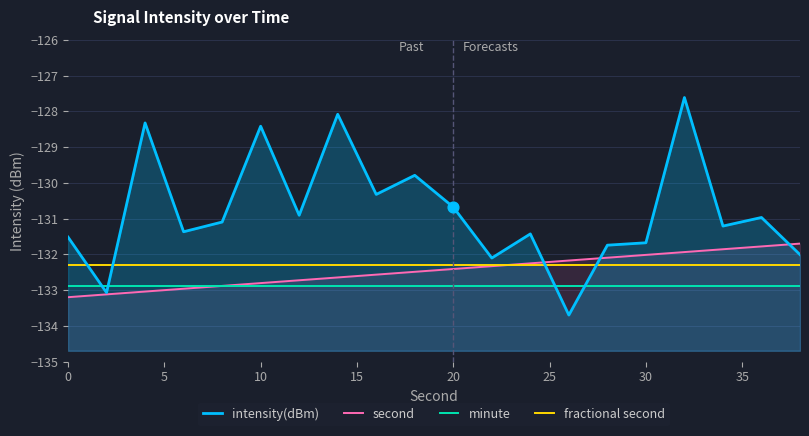

Is the value of second at 11 greater than the value of intensity(dBm) at 19?

No